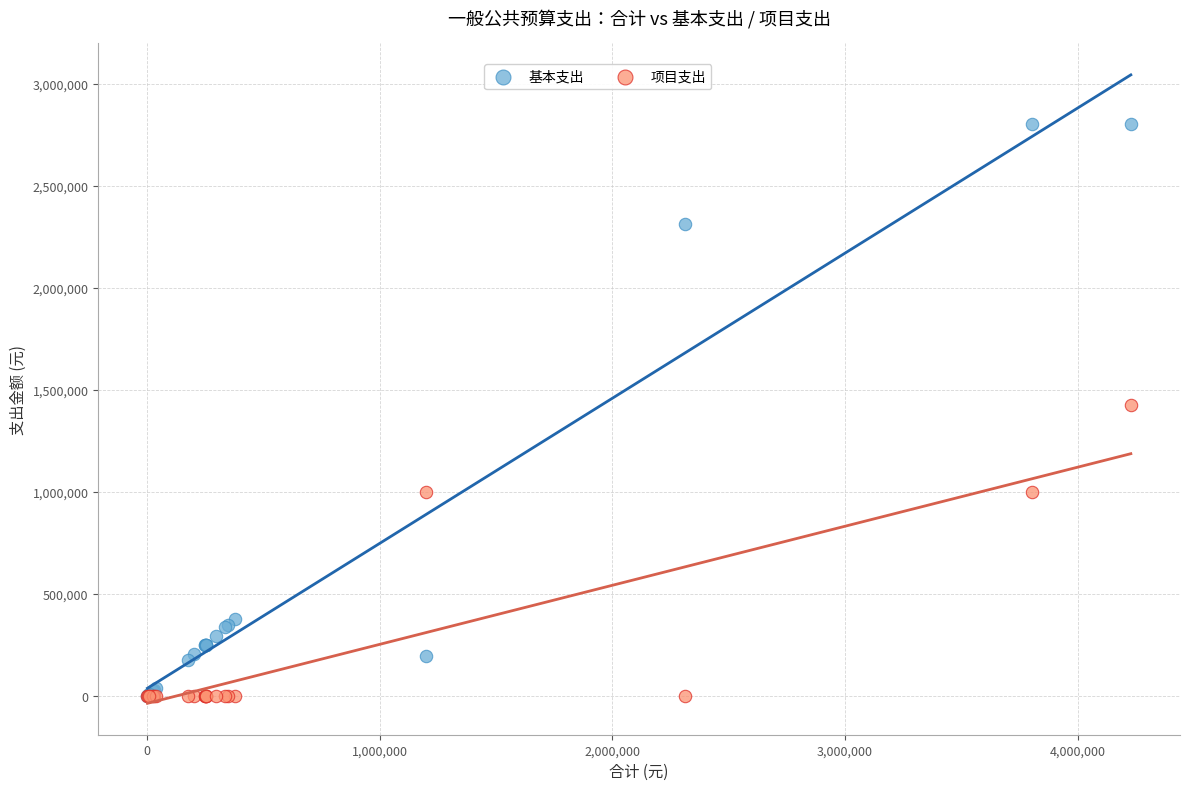

Which series has the widest spread of Y values?

基本支出